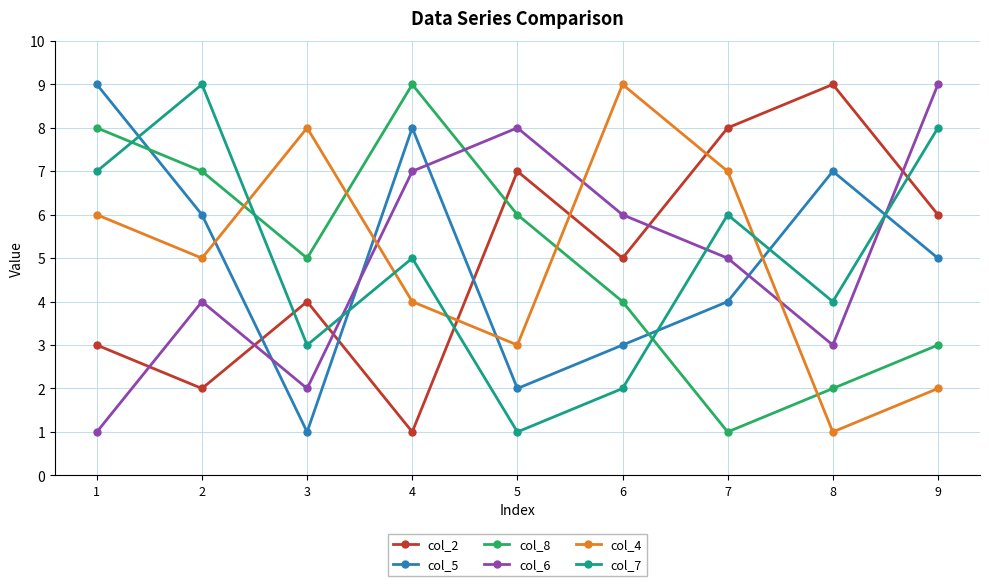

What is the value of the col_6 point at the 9th from the left?

9